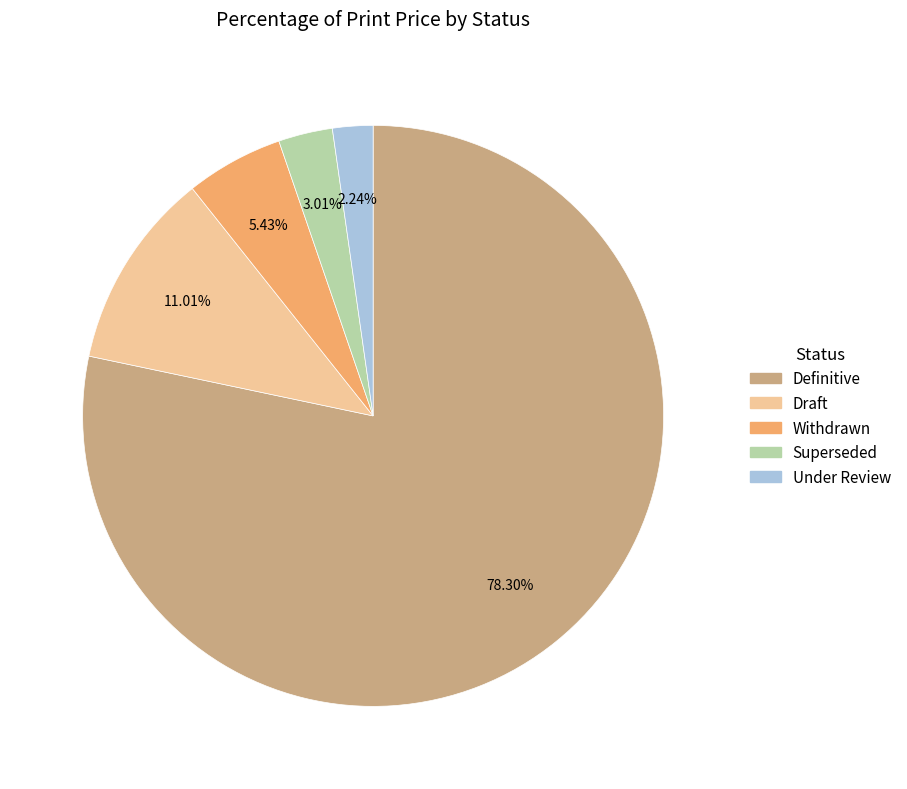

Count the number of slices in the pie.

5